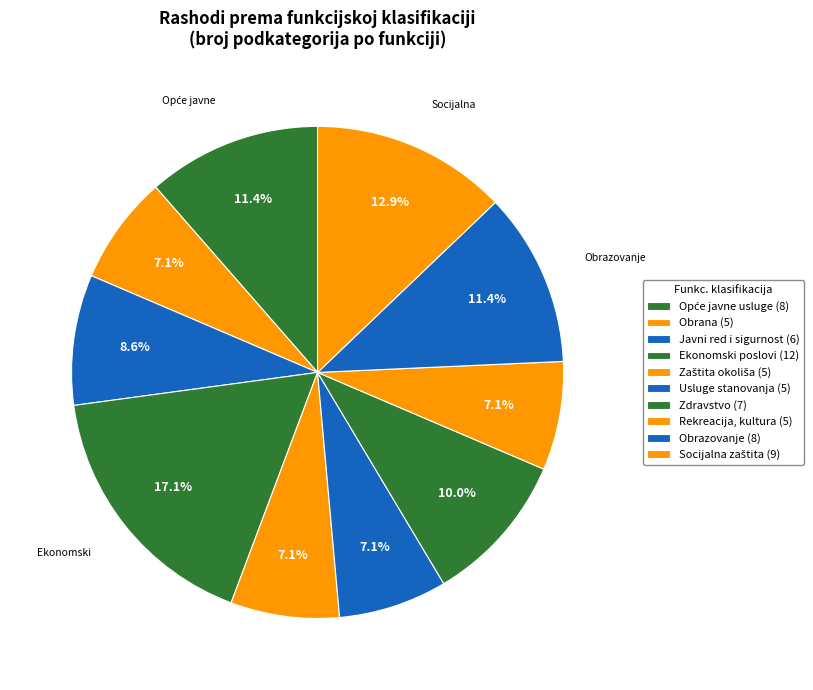

Is there any slice that represents more than half of the pie?

No